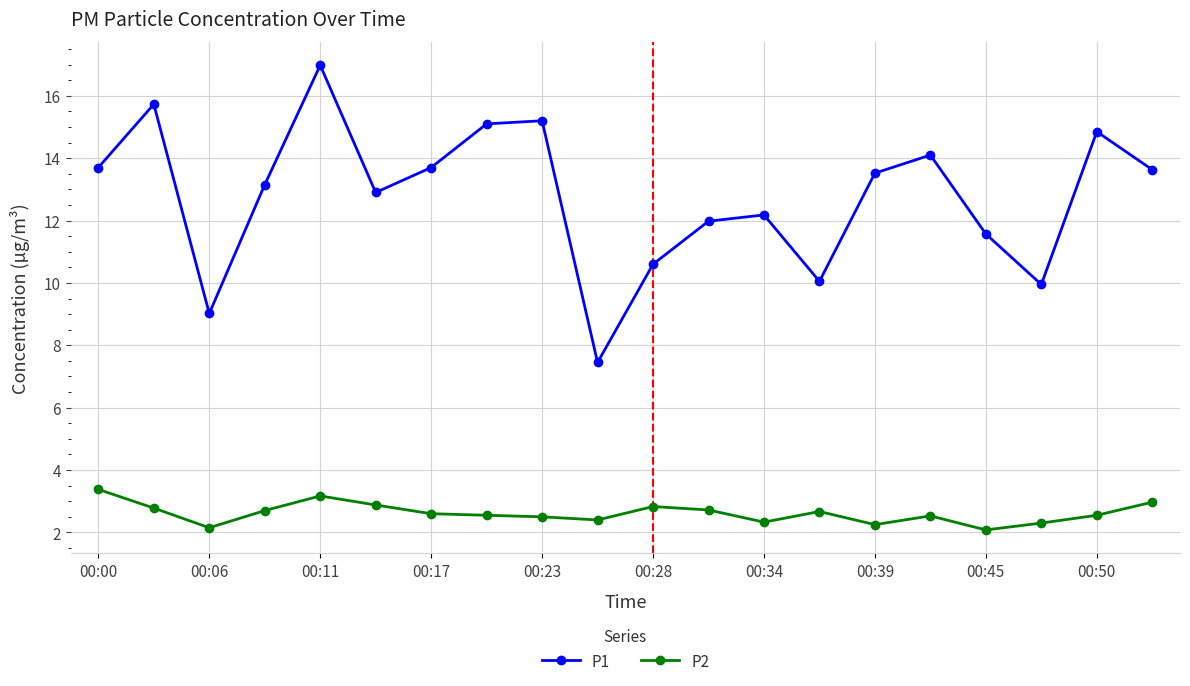

Which series has the largest total across all categories?

P1